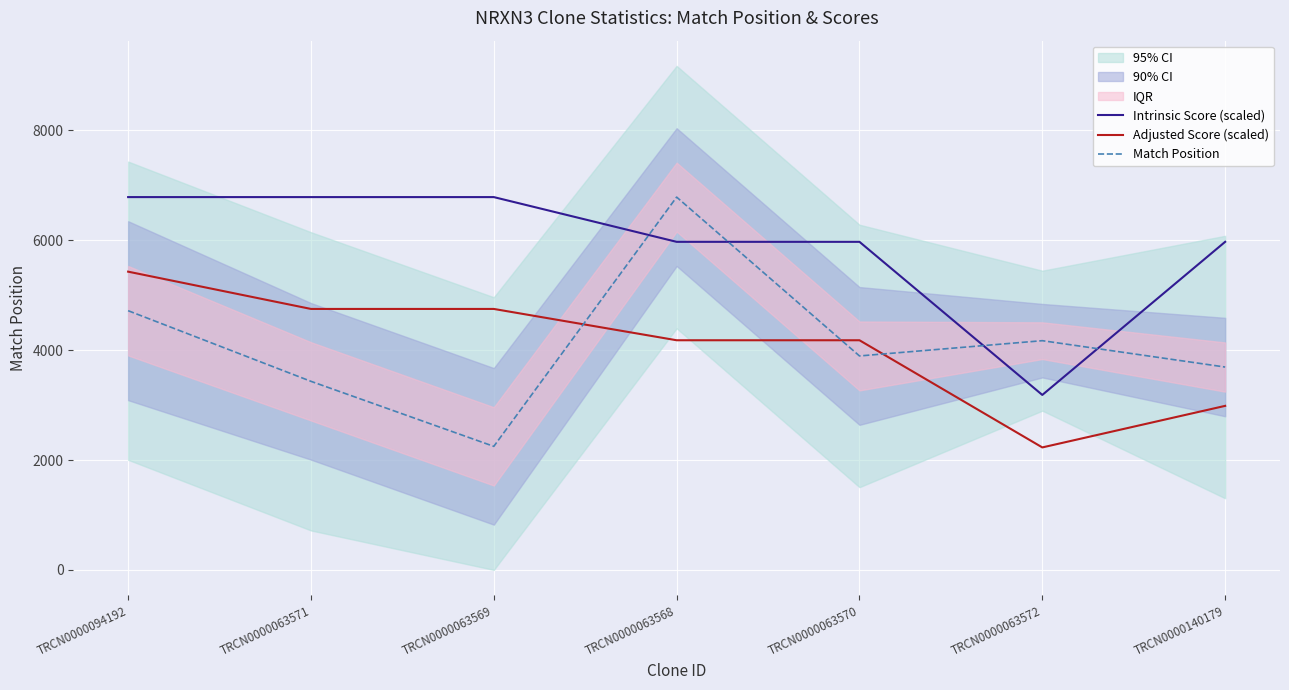

At which category is the sum across all series the highest?

TRCN0000063568